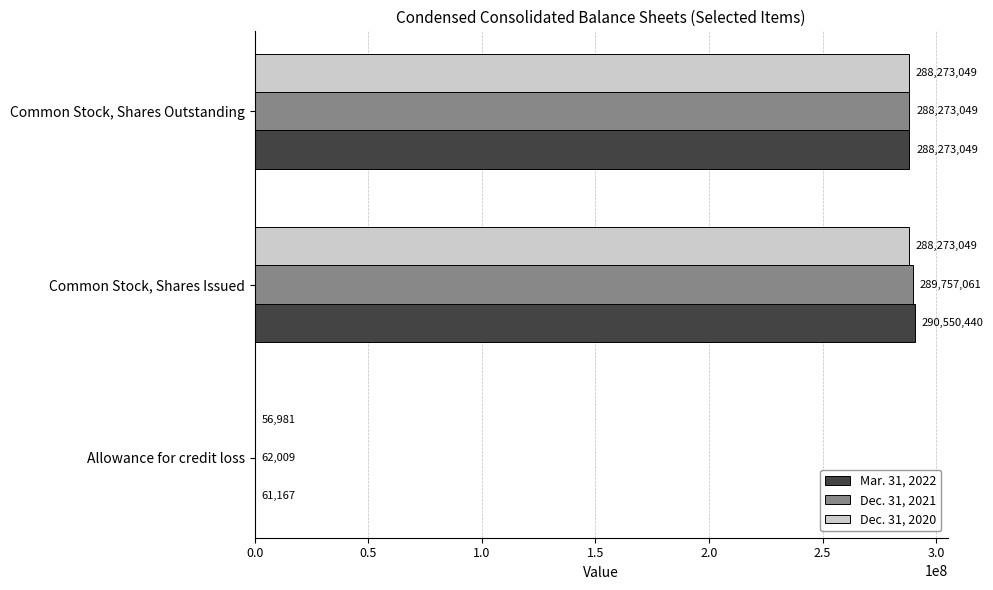

The value of Mar. 31, 2022 at Allowance for credit loss is 61167. True or false?

True